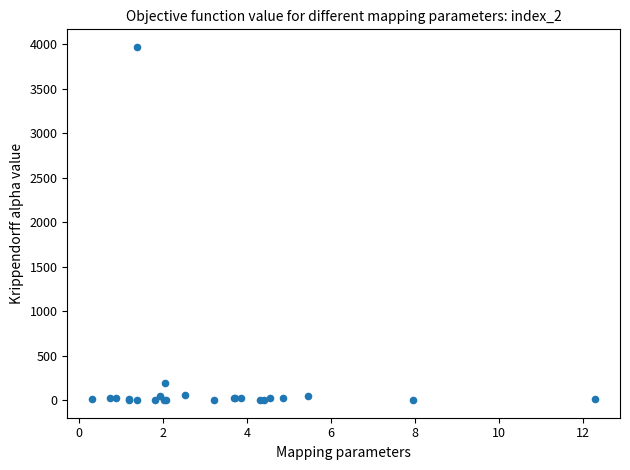

What Y value in the scatter plot is closest to 1985?

191.0